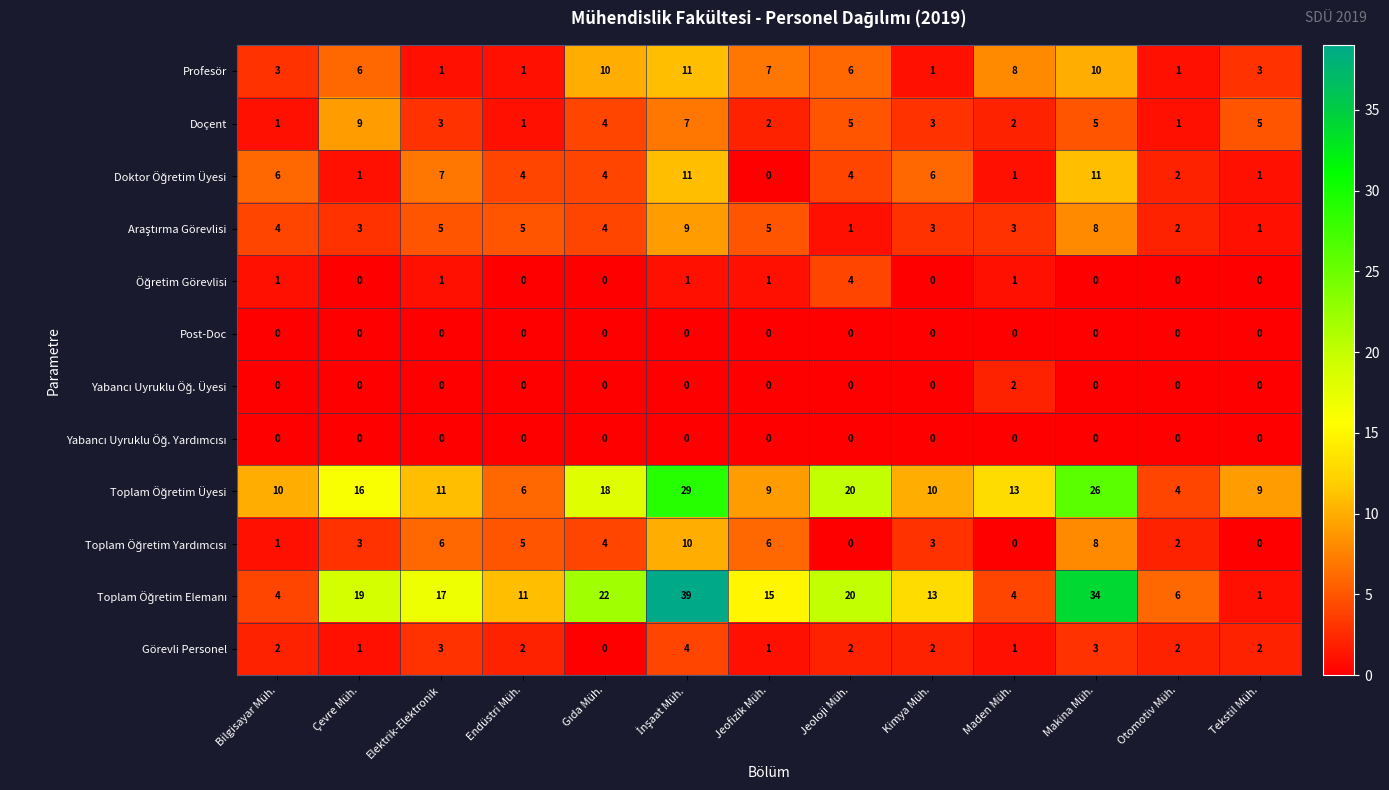

Count the number of categories in the chart.

13